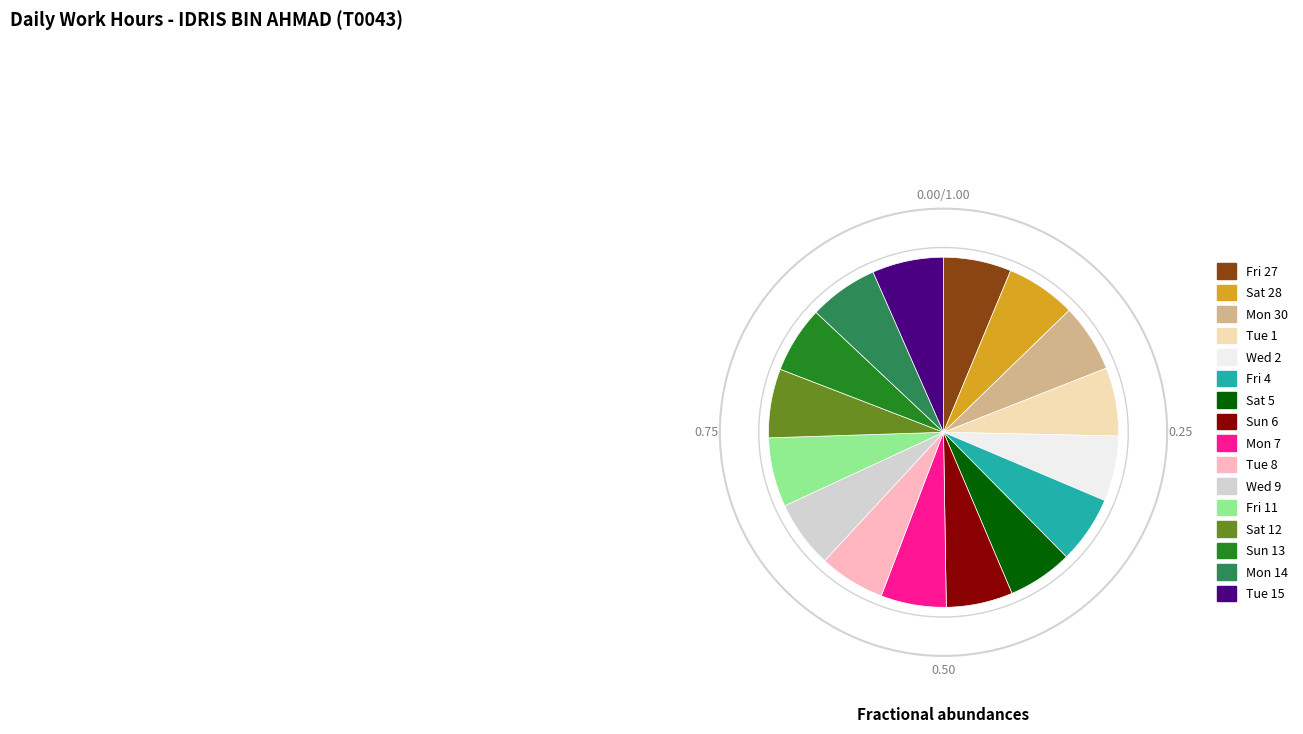

Is there any slice that represents more than half of the pie?

No